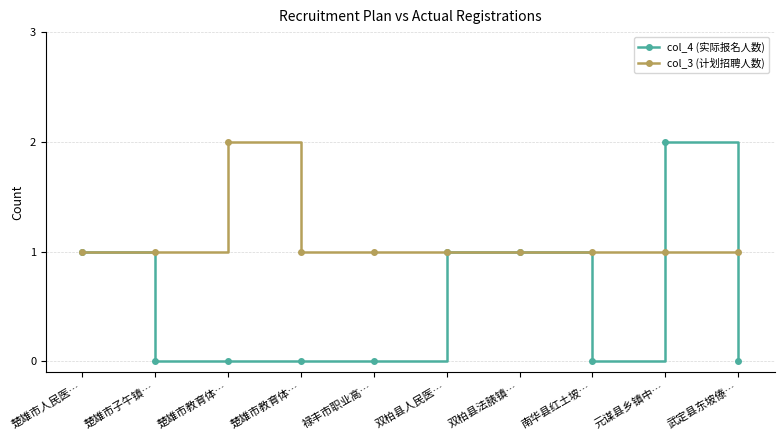

How many lines are shown in the chart?

2